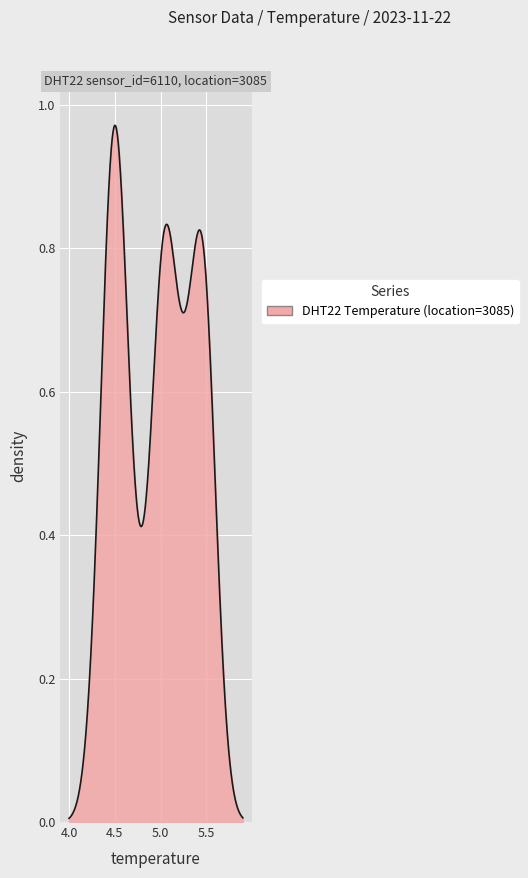

Does the chart have visible grid lines?

Yes